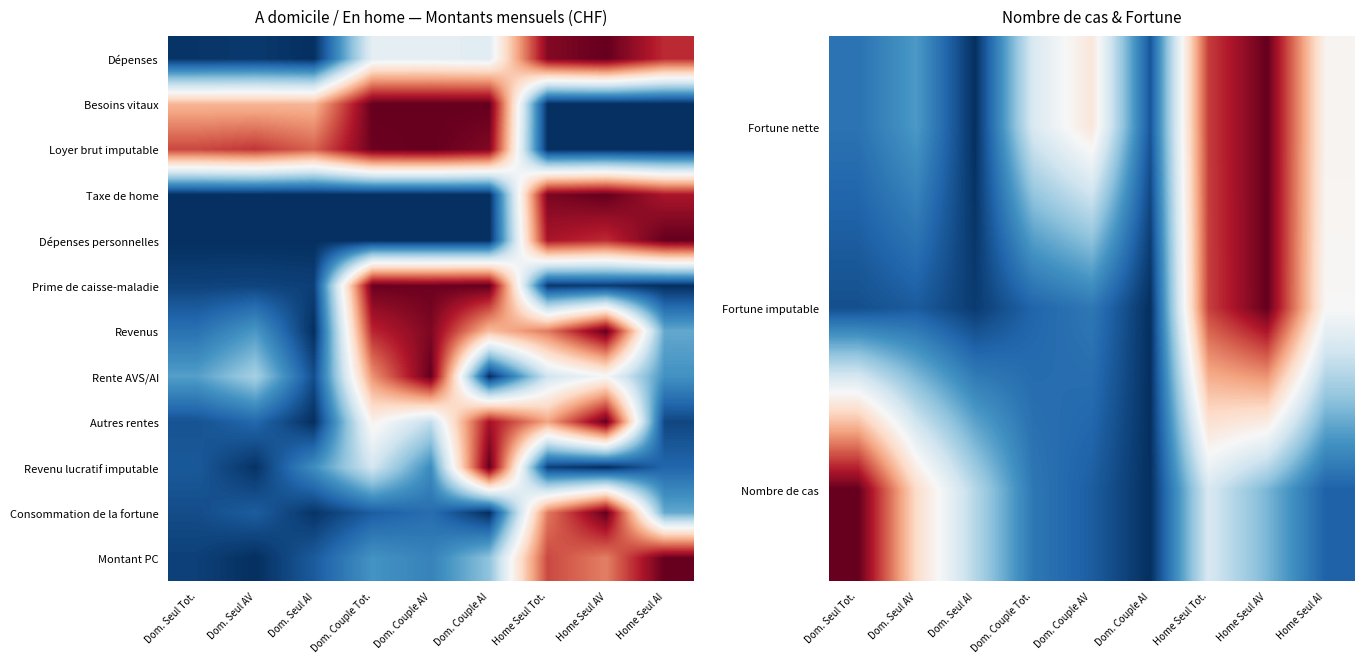

How many categories are shown in the chart?

9